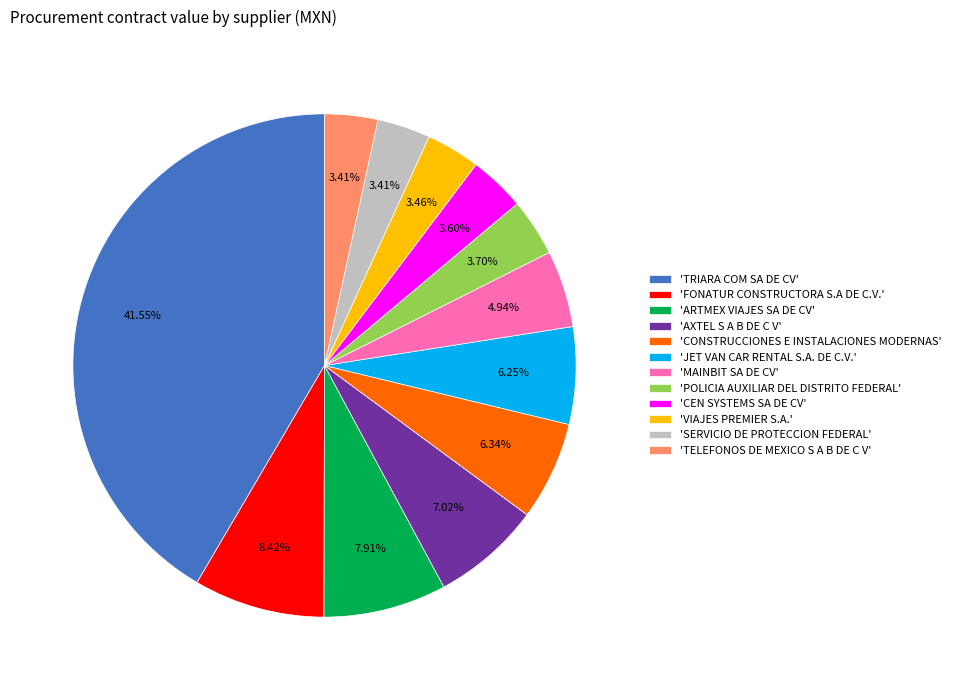

Which category has the biggest portion of the pie?

'TRIARA COM SA DE CV'